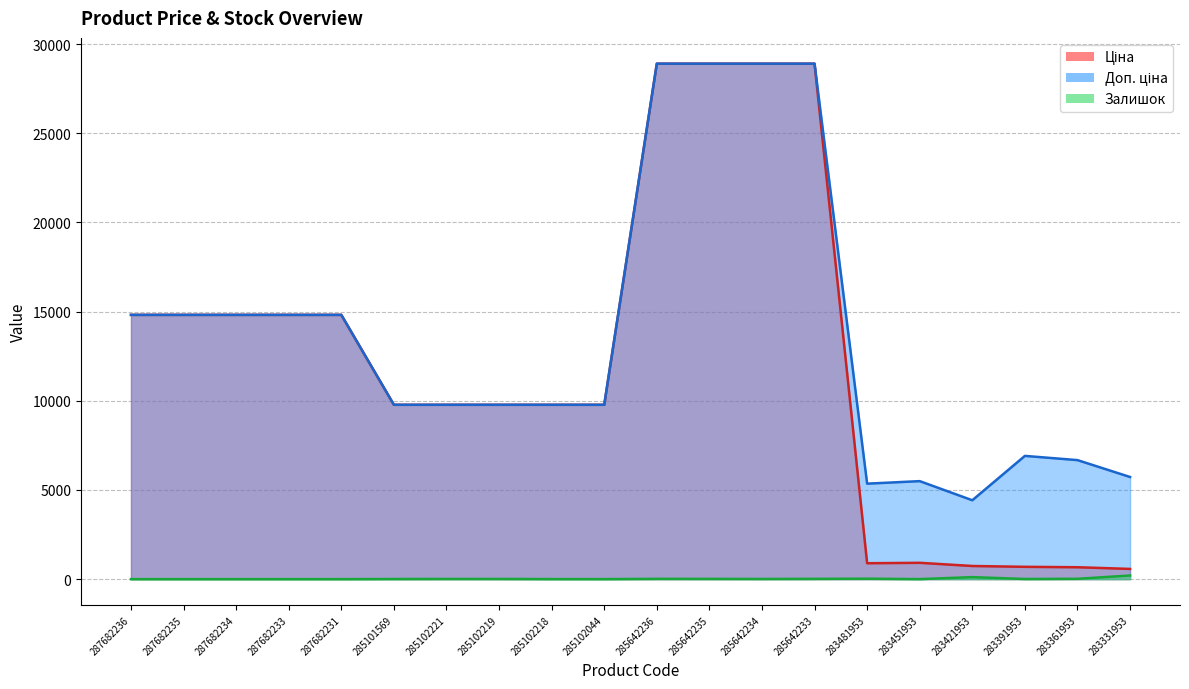

True or false: Ціна and Залишок intersect in this chart.

False